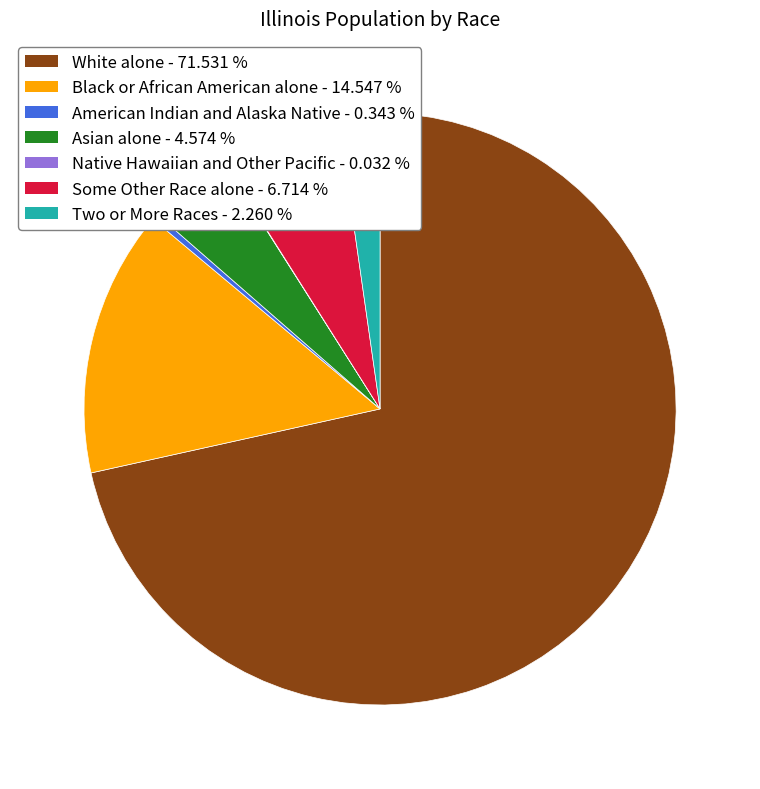

Is it true that White alone is 72% of the pie?

True